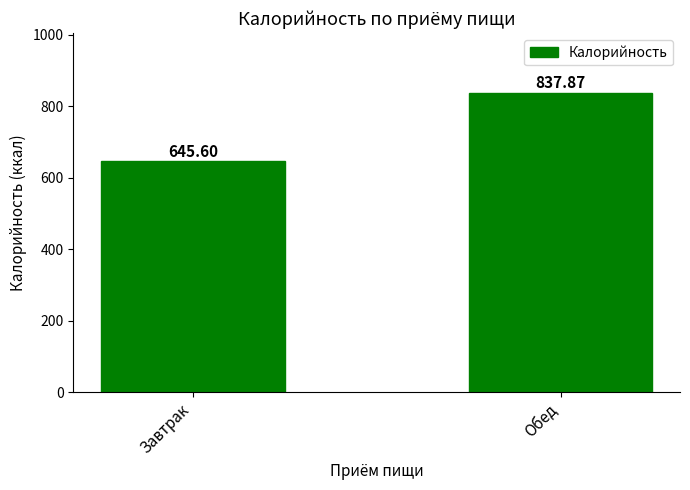

Rank the categories by value from highest to lowest.

Обед, Завтрак